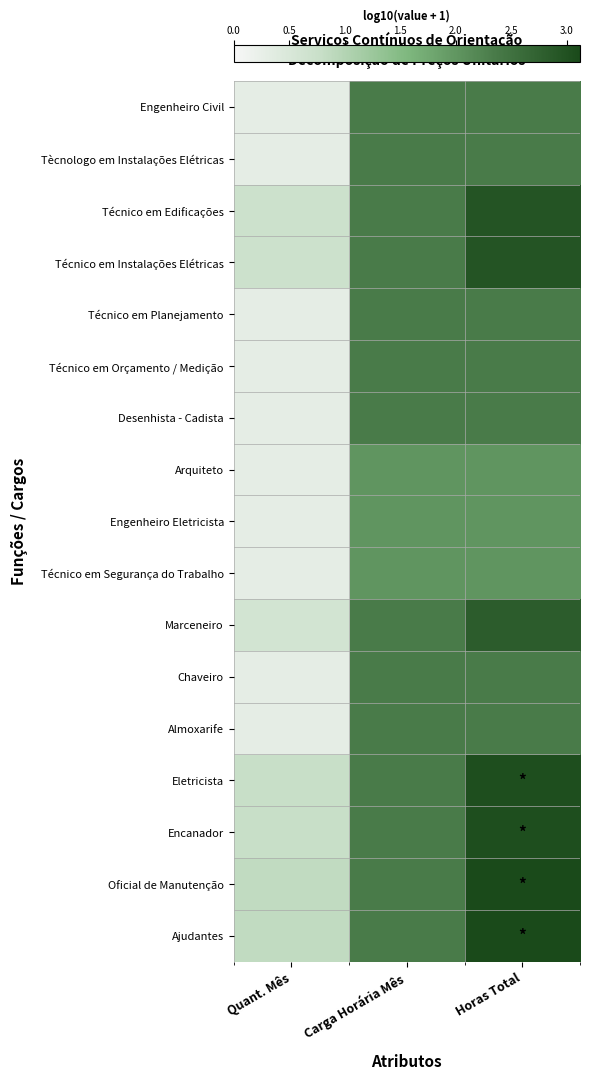

Between Carga Horária Mês and Quant. Mês, which is larger?

Carga Horária Mês